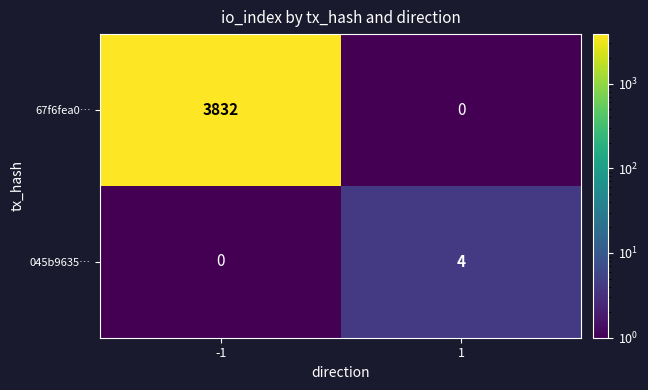

Rank the series at -1 from lowest to highest value.

045b9635…, 67f6fea0…